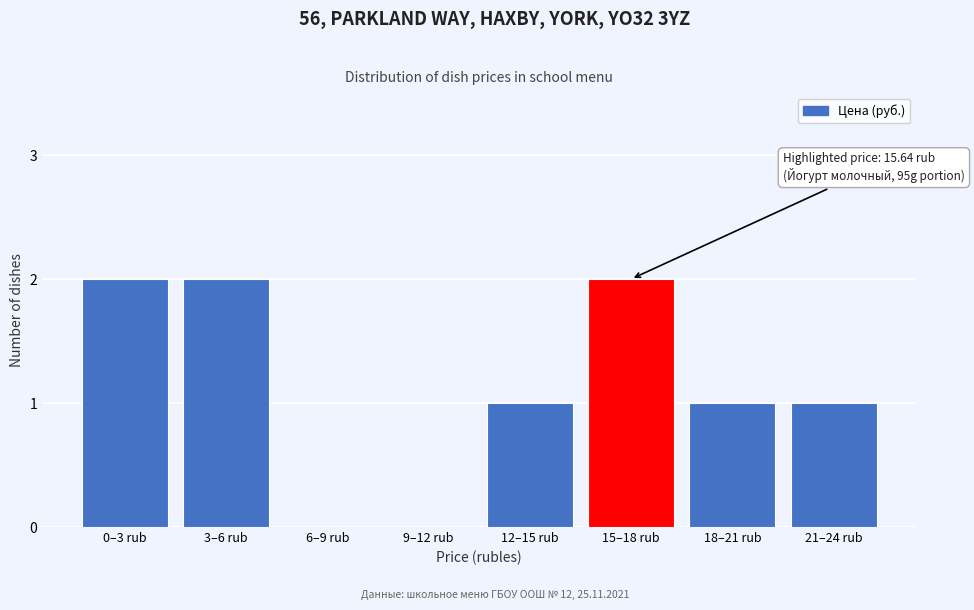

Reading left to right, extract all data points from this chart.

0–3 rub=2	3–6 rub=2	6–9 rub=0	9–12 rub=0	12–15 rub=1	15–18 rub=2	18–21 rub=1	21–24 rub=1